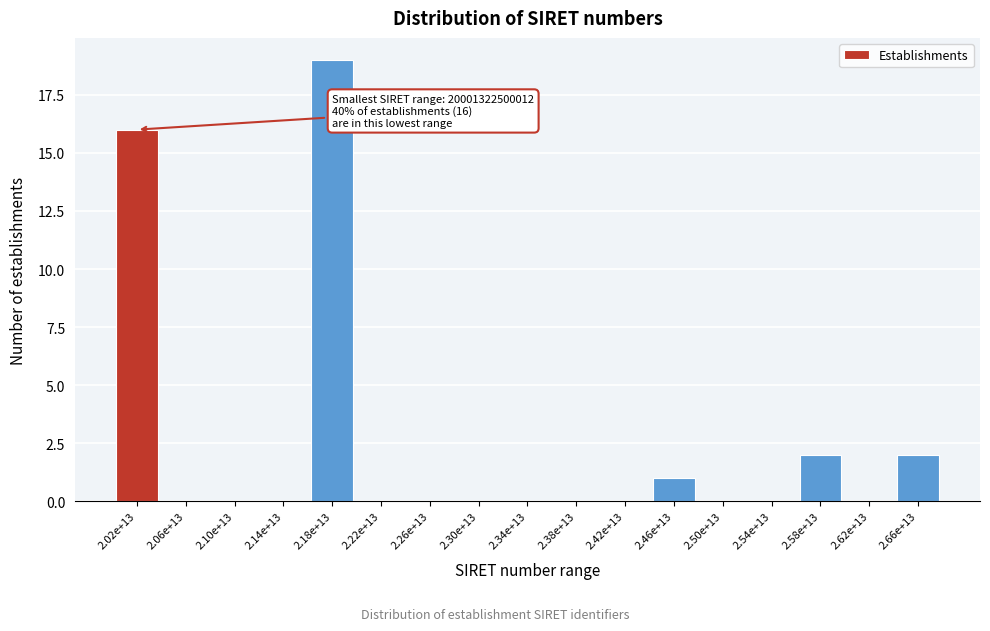

Reading left to right, list all the values displayed in this chart.

2.02e+13=16	2.06e+13=0	2.10e+13=0	2.14e+13=0	2.18e+13=19	2.22e+13=0	2.26e+13=0	2.30e+13=0	2.34e+13=0	2.38e+13=0	2.42e+13=0	2.46e+13=1	2.50e+13=0	2.54e+13=0	2.58e+13=2	2.62e+13=0	2.66e+13=2